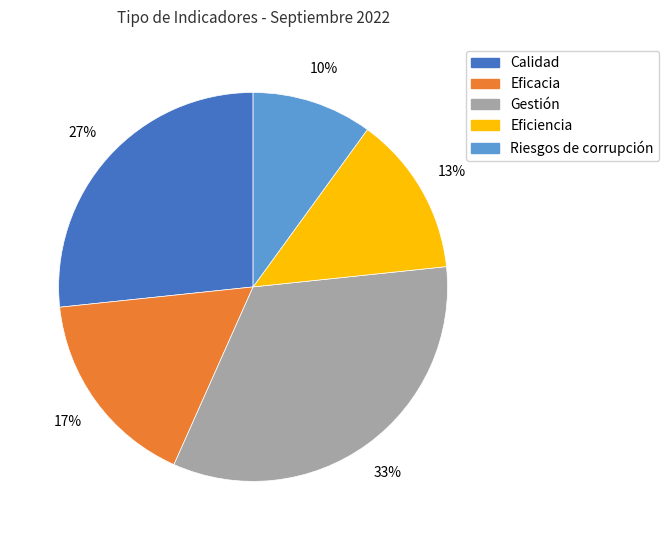

Which has a higher value, Eficiencia or Eficacia?

Eficacia